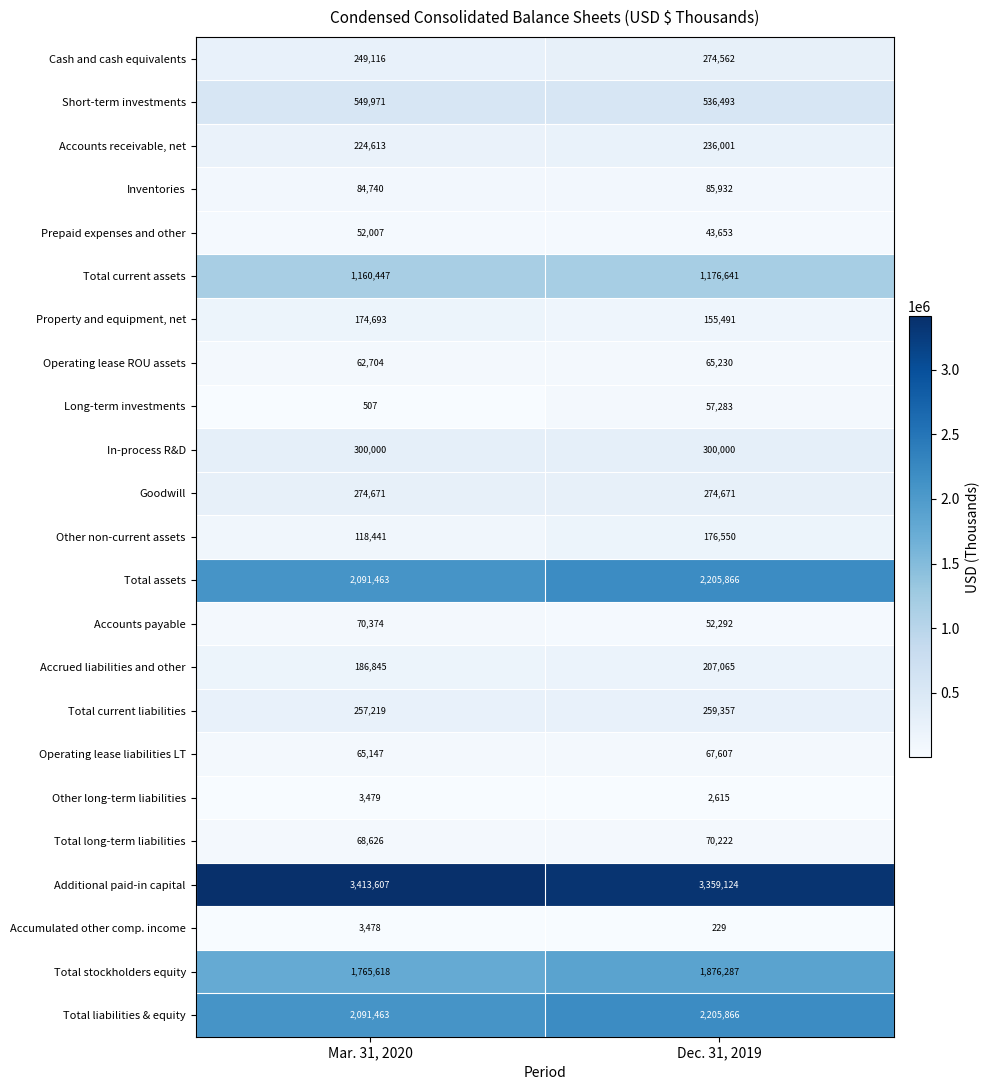

Which series has the largest total across all categories?

Additional paid-in capital